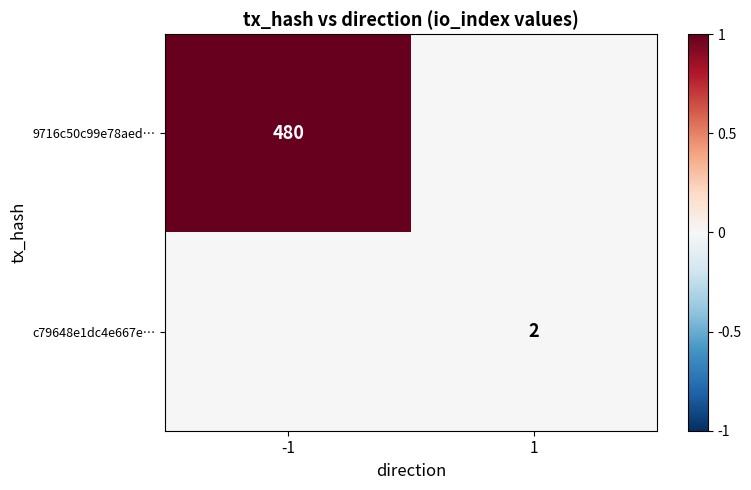

Between -1 and 1, which series saw the biggest shift?

9716c50c99e78aed…